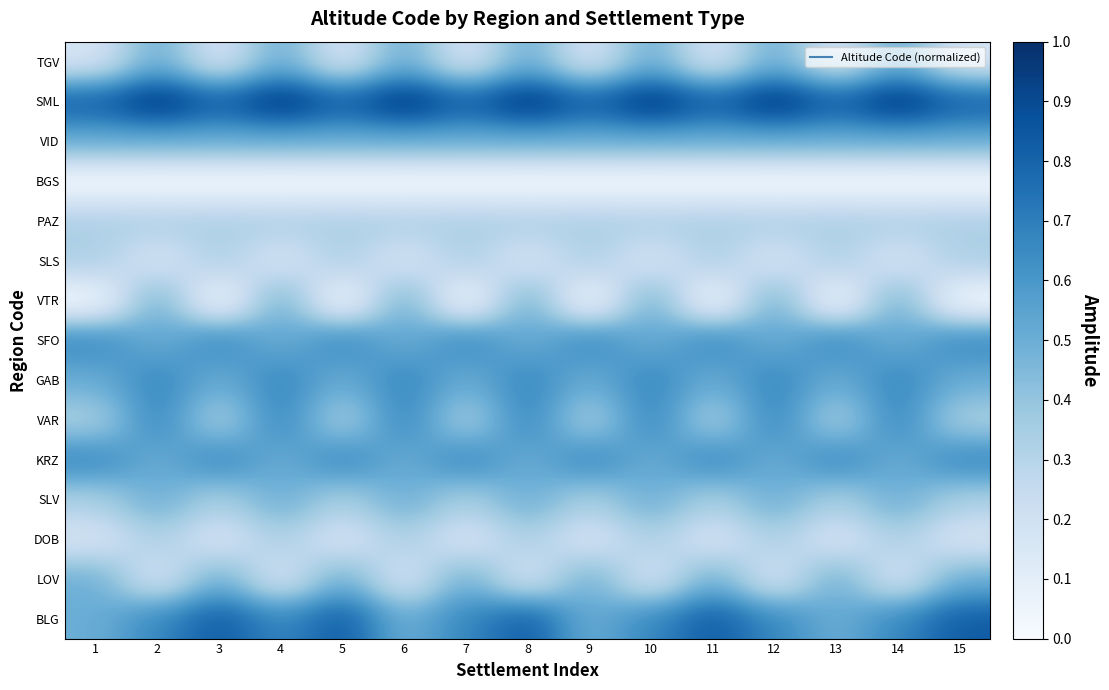

What is the greatest value displayed?

1.0